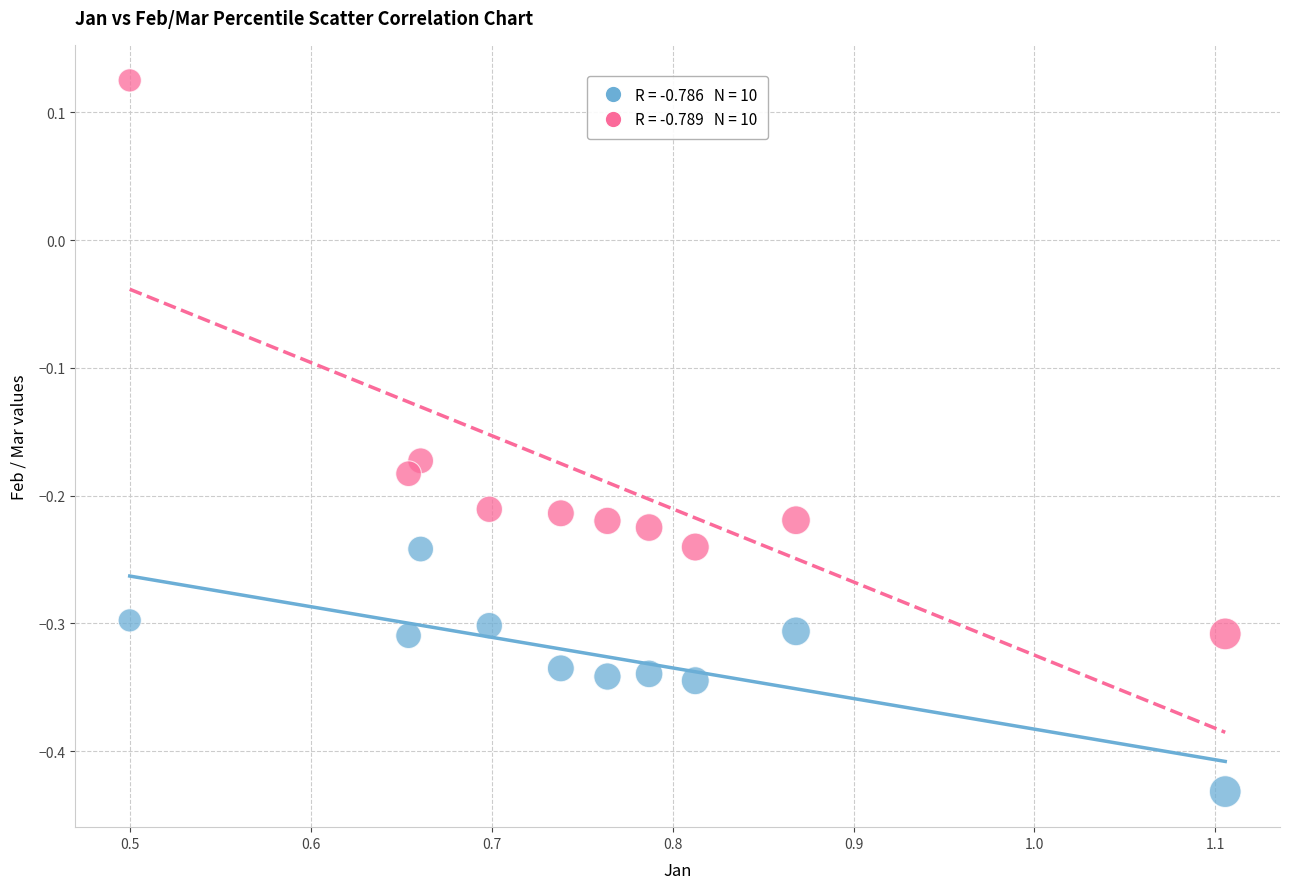

Across all data points, what is the range of X values (max minus min)?

0.6